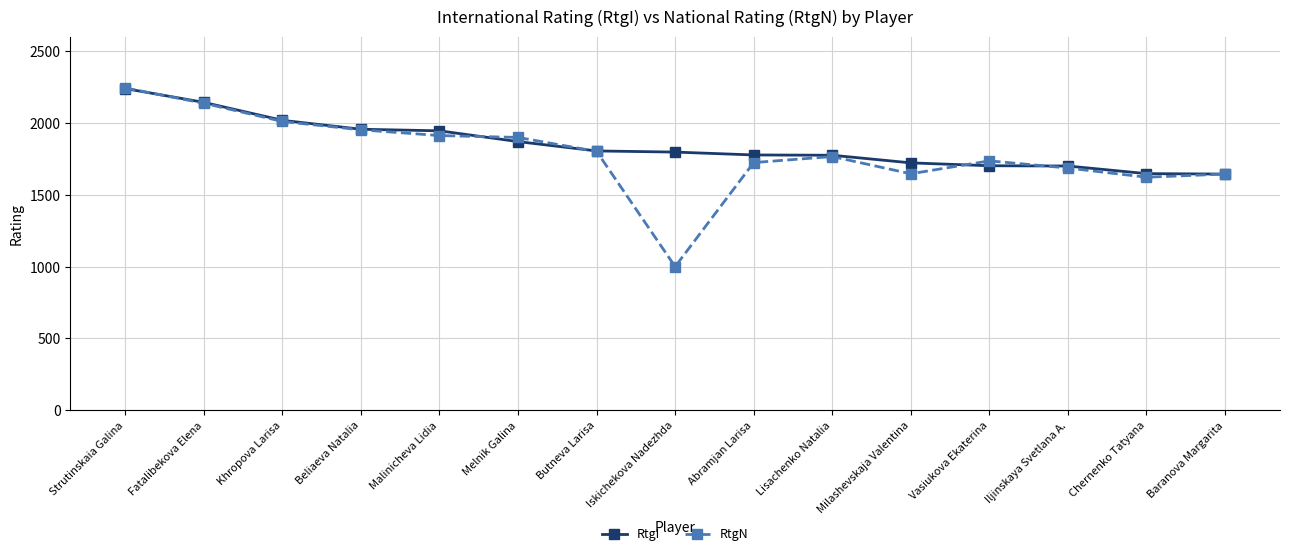

How many distinct data groups are displayed?

2